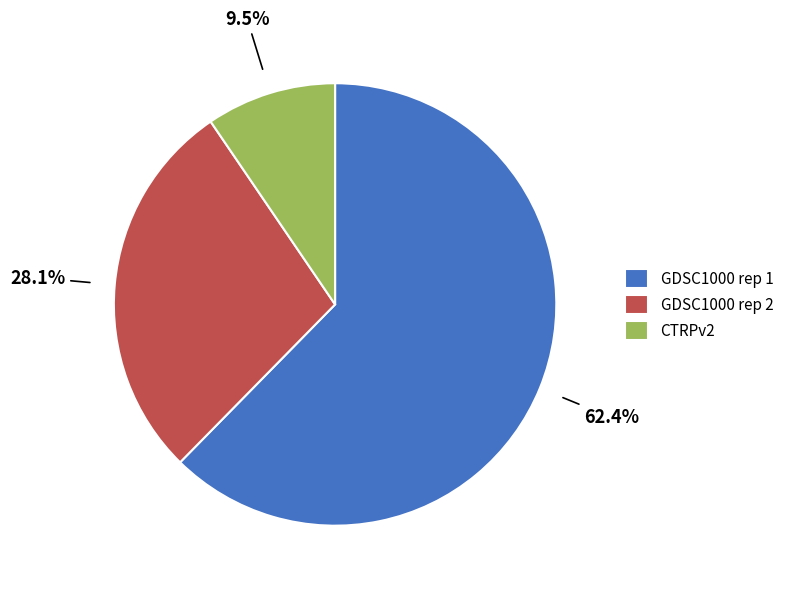

Which category has the biggest portion of the pie?

GDSC1000 rep 1